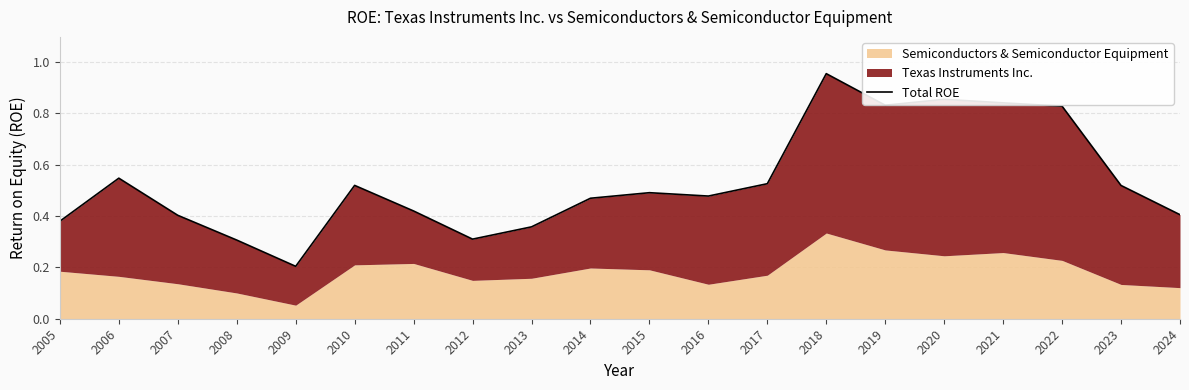

True or false: the data shows 1.3 at 2020.

False